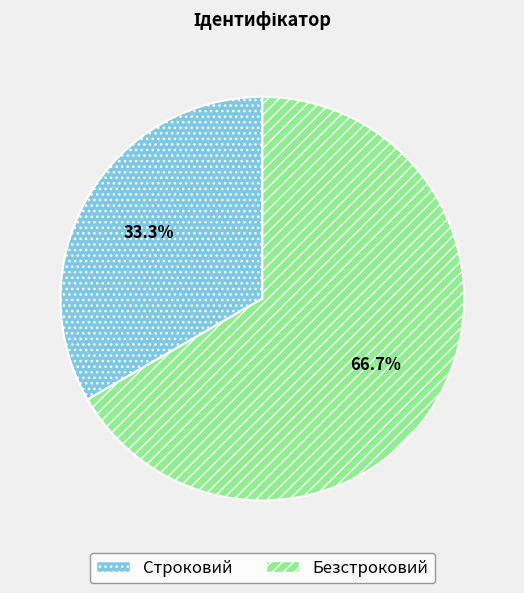

The Безстроковий slice represents 67% of the pie. True or false?

True